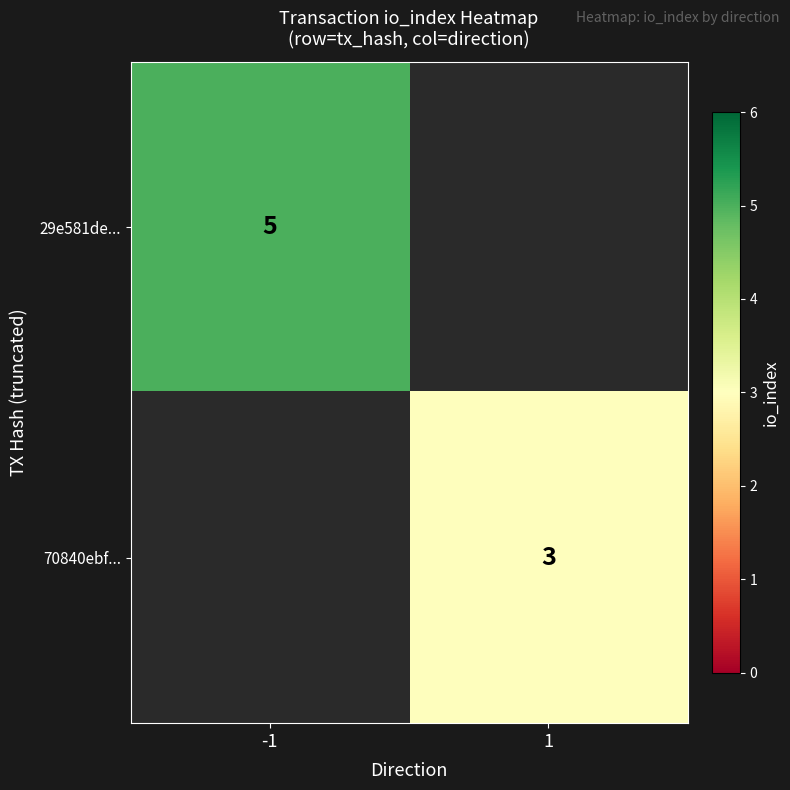

Is the value of 70840ebf... at 1 greater than the value of 29e581de... at -1?

No